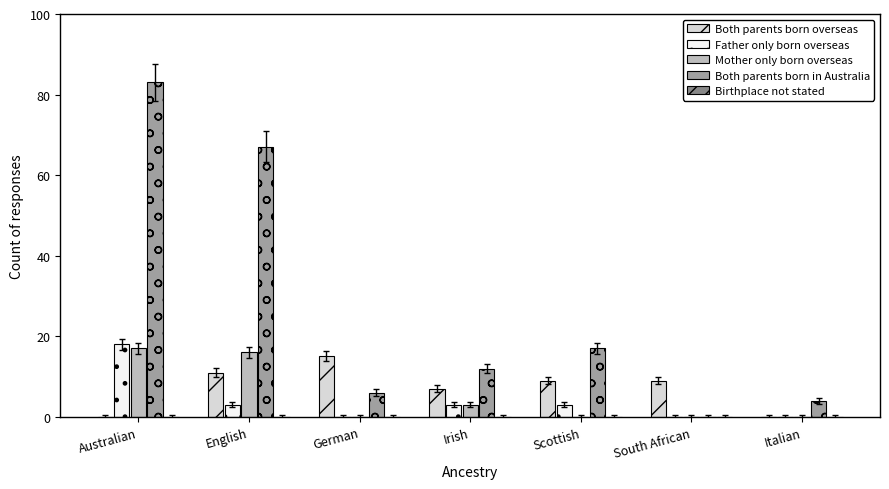

Is it true that Both parents born overseas equals 12 at South African?

False